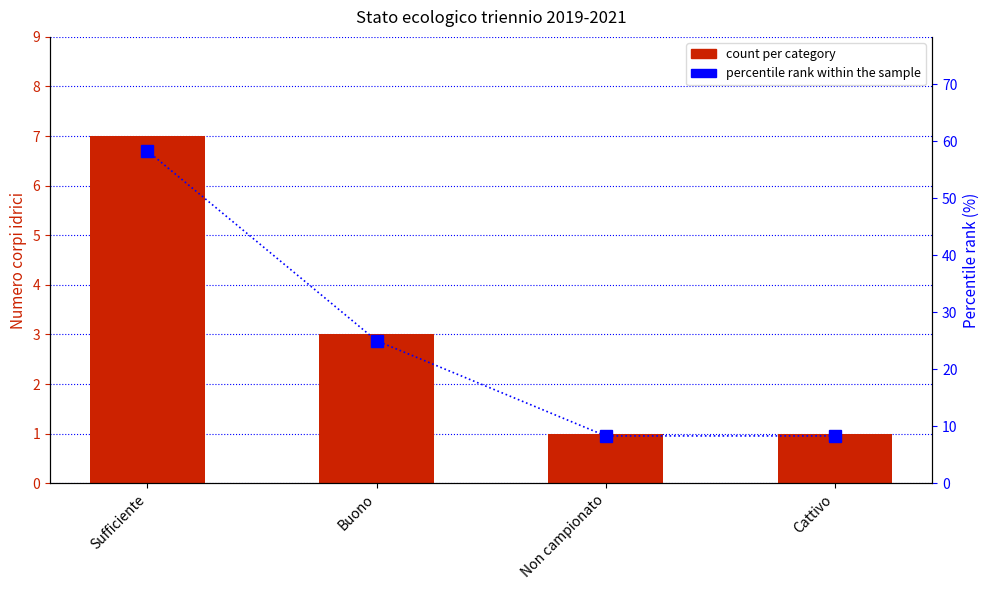

What is the difference between the maximum and minimum values in the percentile rank within the sample series?

50.0